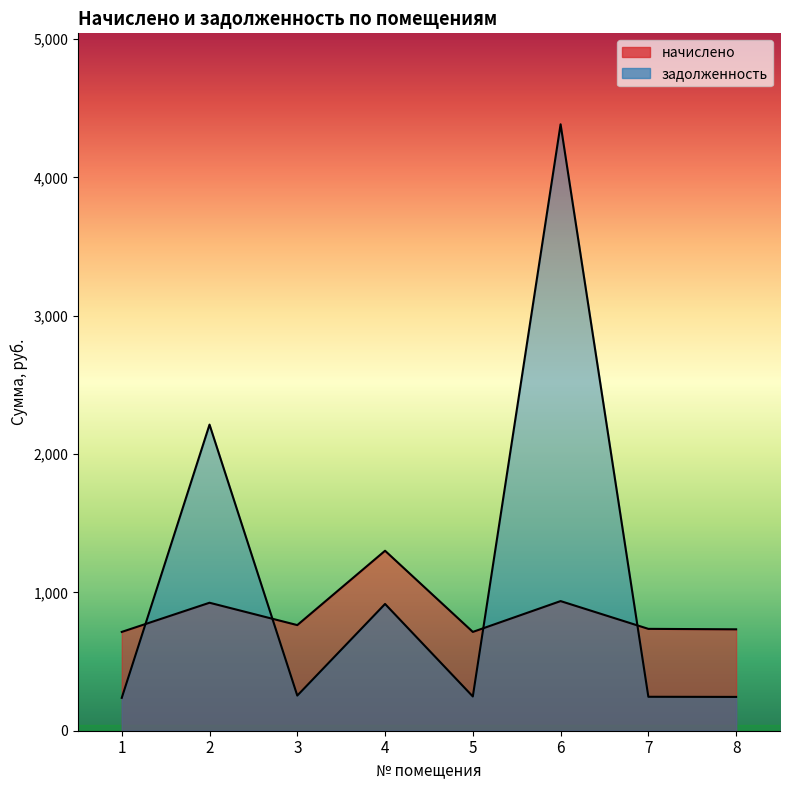

At how many categories does at least one series exceed 3599?

1